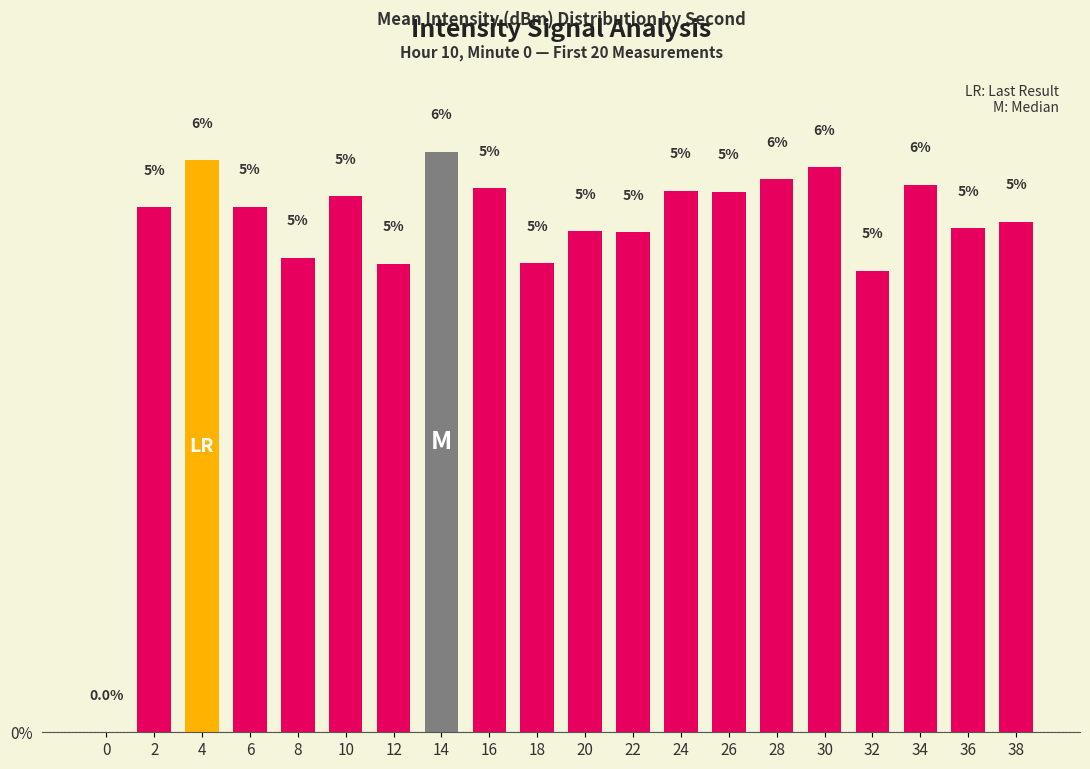

Approximately how many times larger is the value at 18 compared to 12?

1.0